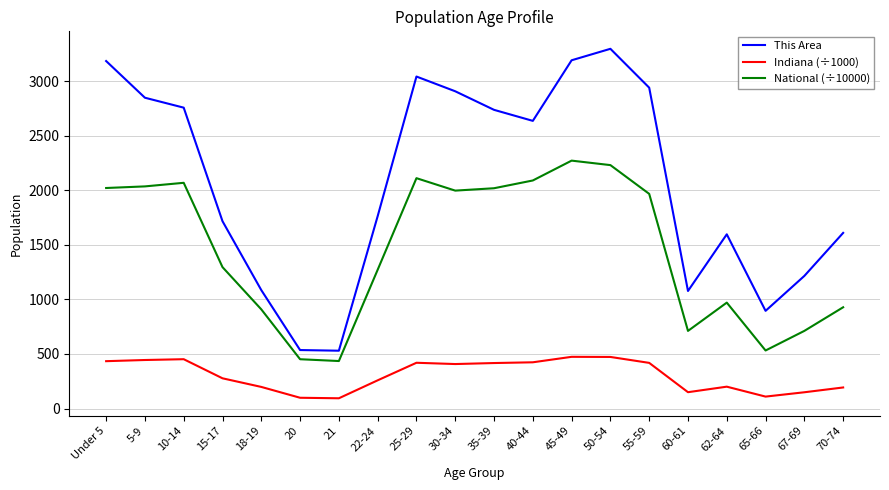

Is the value of Indiana (÷1000) at 60-61 greater than the value of National (÷10000) at 55-59?

No